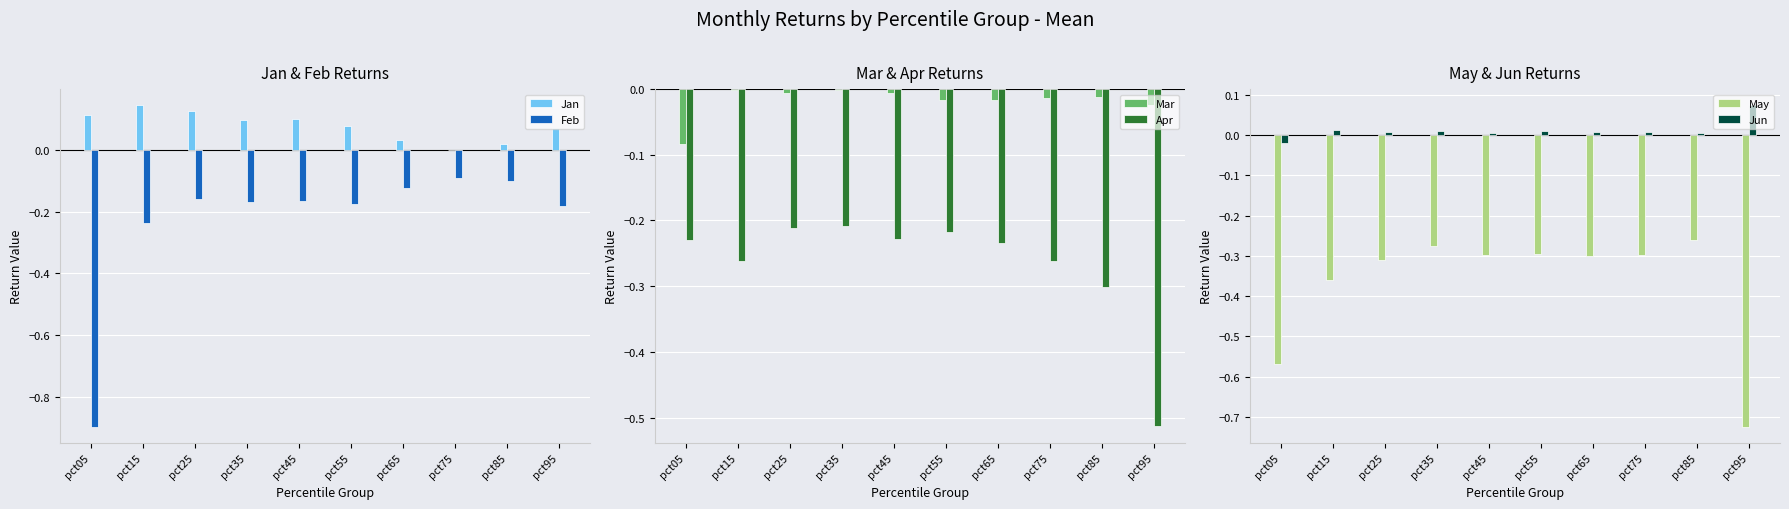

What is the total value across all series at pct55?

-0.6